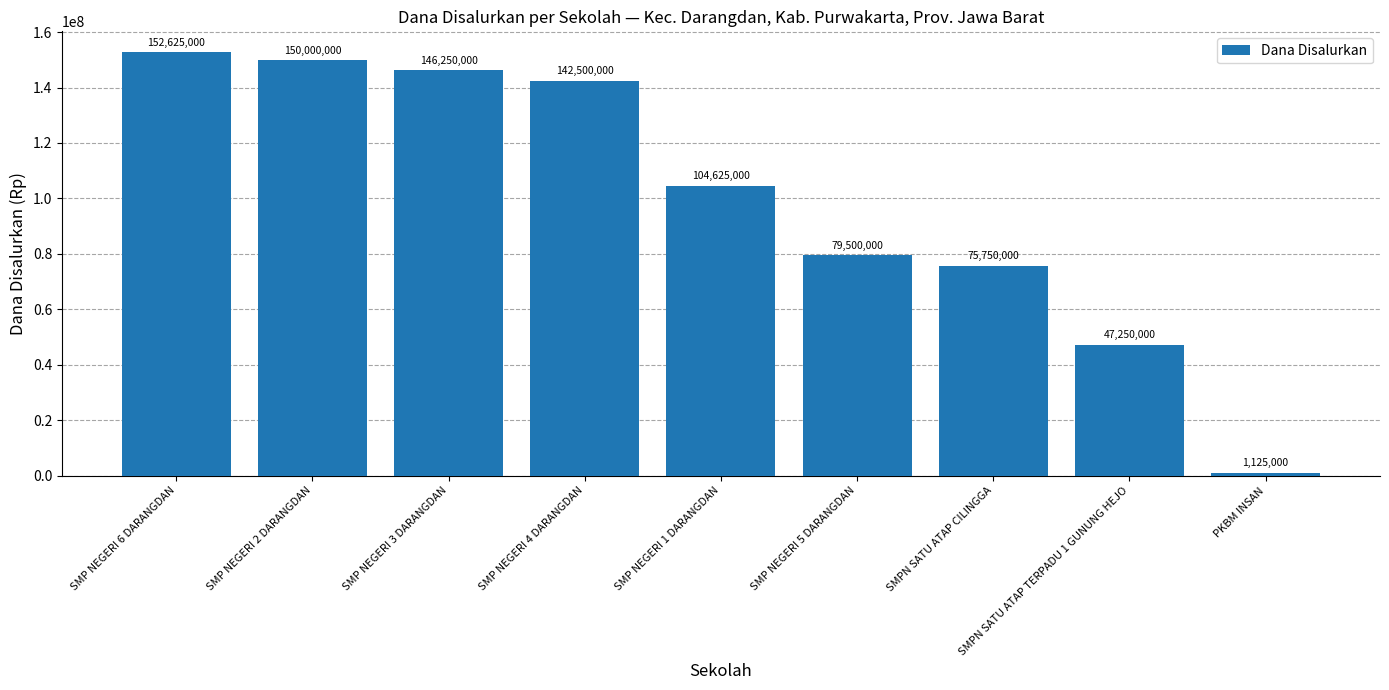

How many bars are there in total?

9